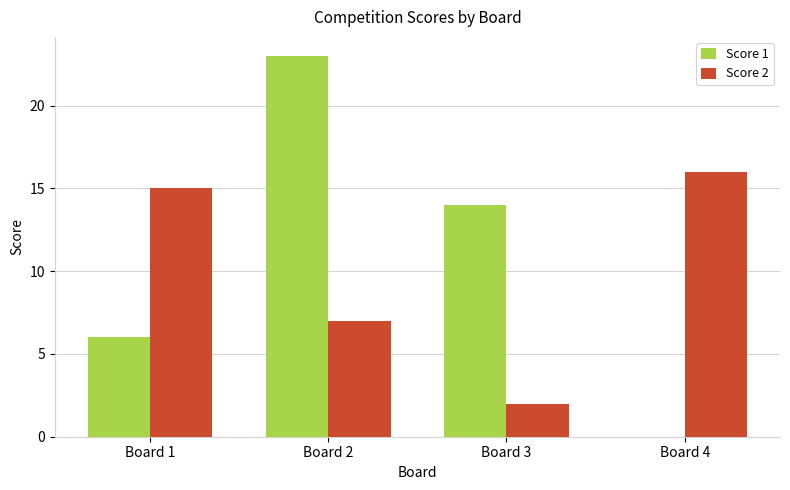

What is the sum of all Score 2 values?

40